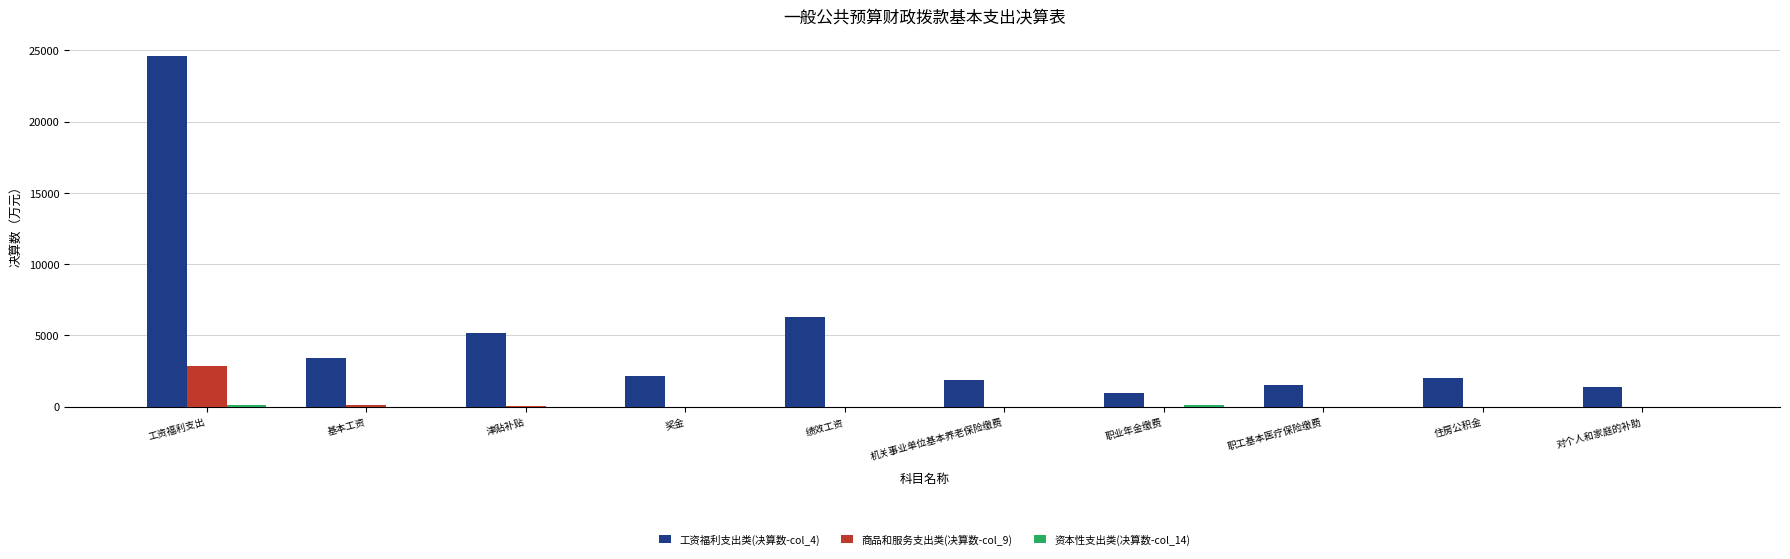

What is the sum of all 商品和服务支出类(决算数-col_9) values?

2960.7